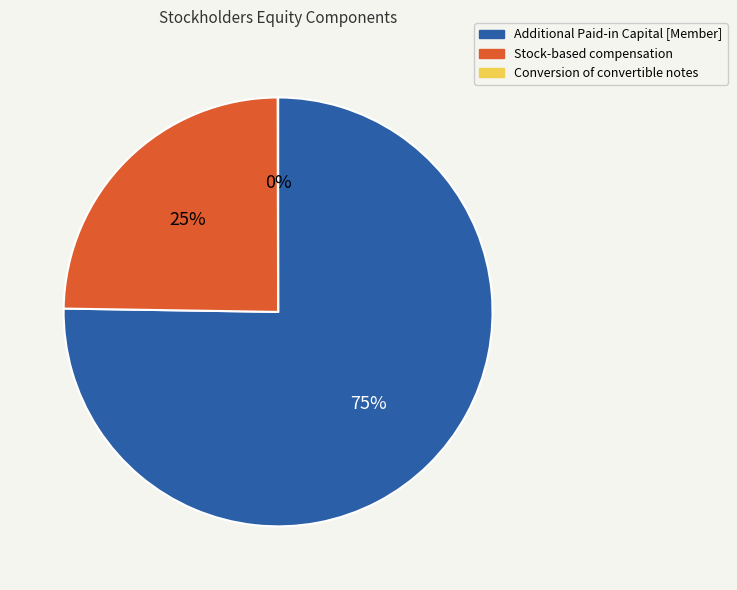

To the nearest percent, what percentage of the pie is Stock-based compensation?

25%